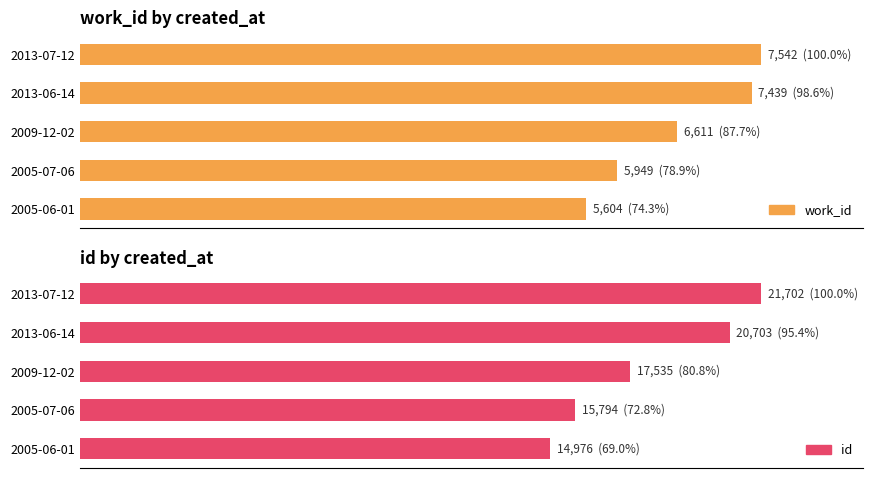

What is the difference between the maximum and minimum values in the id series?

31.0